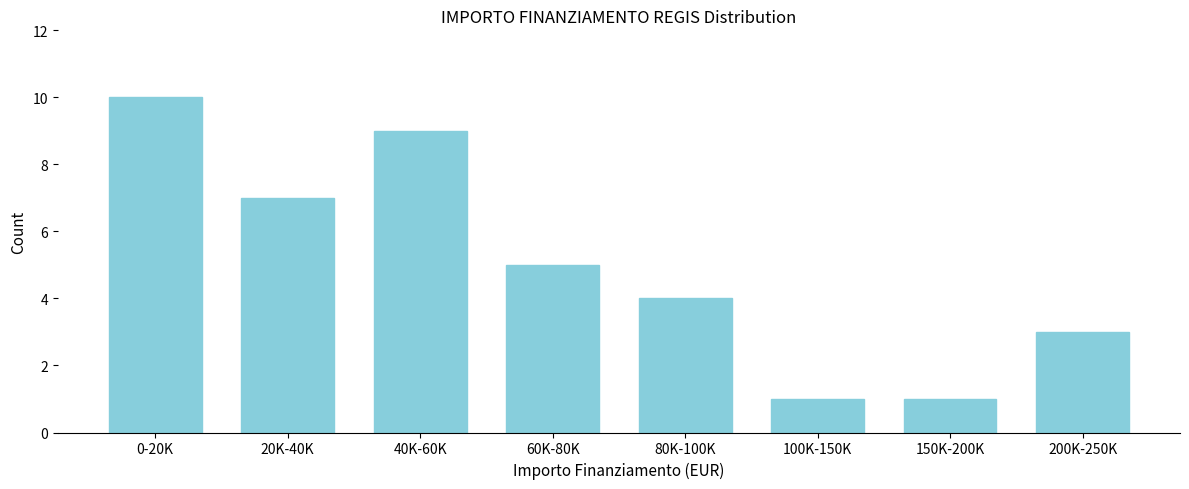

Reading right to left, list all the values displayed in this chart.

3	1	1	4	5	9	7	10